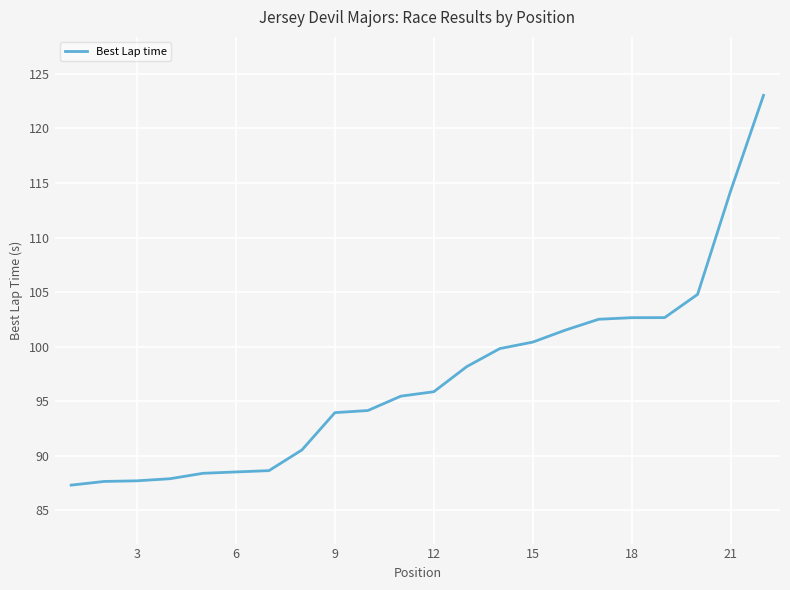

What is the smallest value displayed?

87.3